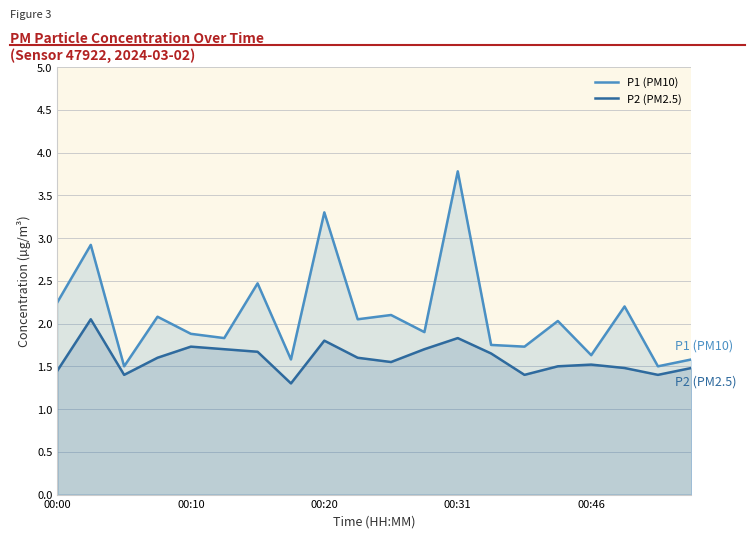

Between 00:31 and 13, which series saw the biggest shift?

P1 (PM10)